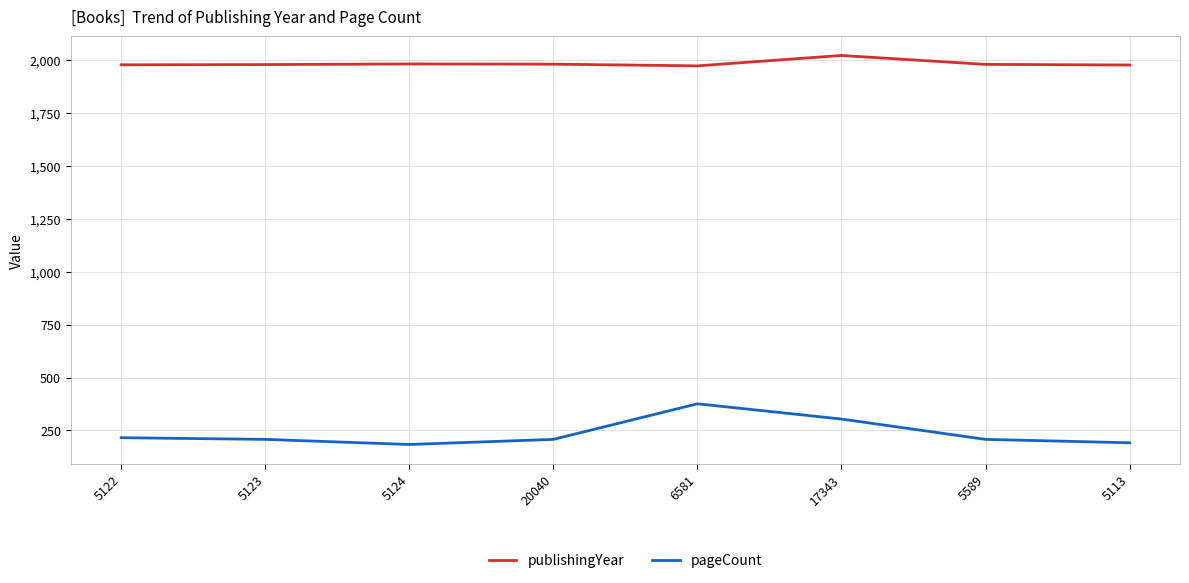

List the series in order of their overall mean, highest first.

publishingYear, pageCount